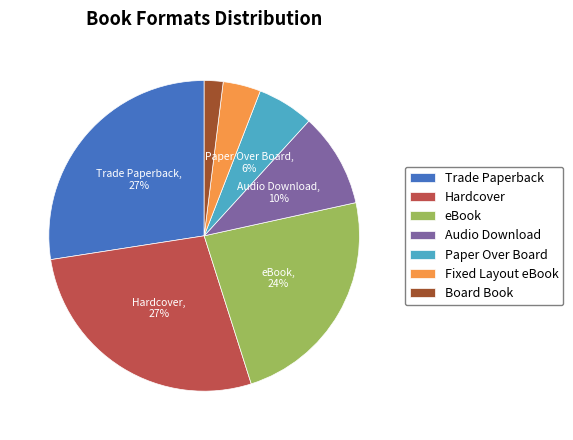

Do Board Book and Hardcover together represent more than half of the pie?

No